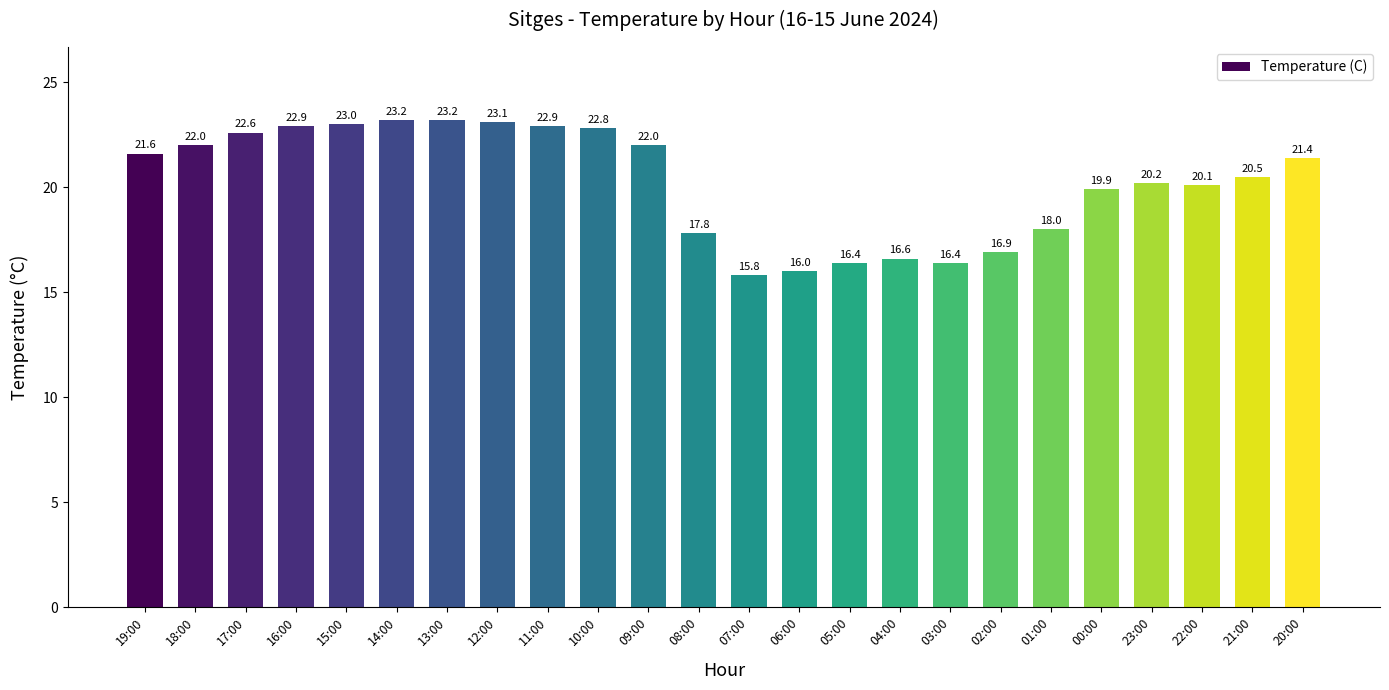

Which category has the lowest value across all series?

07:00